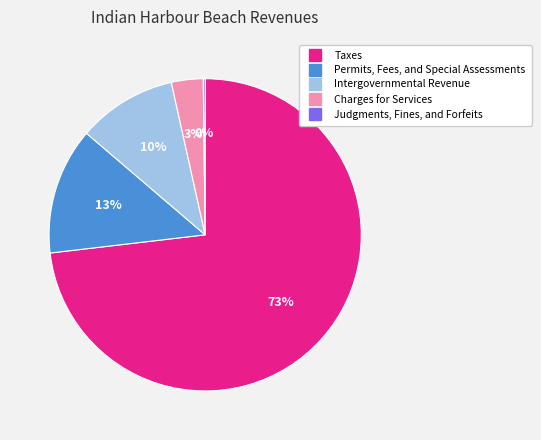

Which slice is the largest?

Taxes